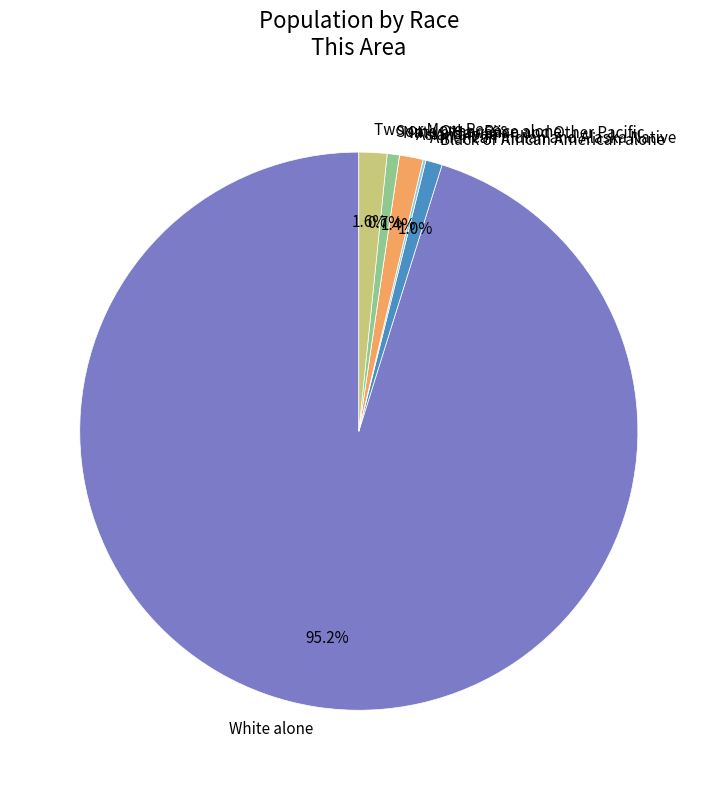

True or false: Black or African American alone accounts for 6% of the total.

False